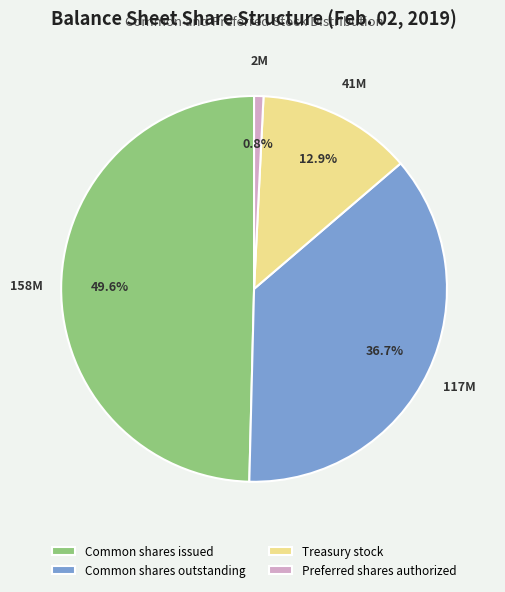

What percentage do Common shares outstanding and Common shares issued together represent?

86.3%